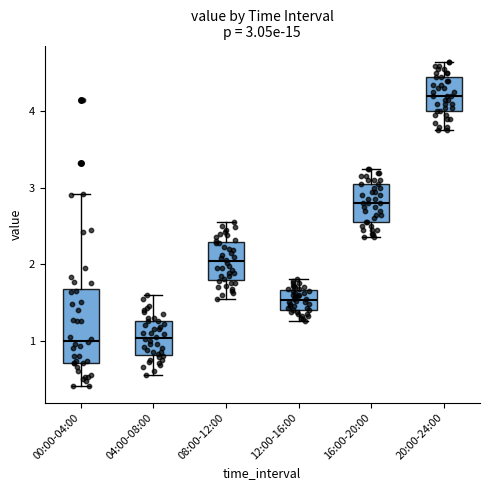

Comparing the boxes themselves (not the whiskers), which one is the tallest?

00:00-04:00